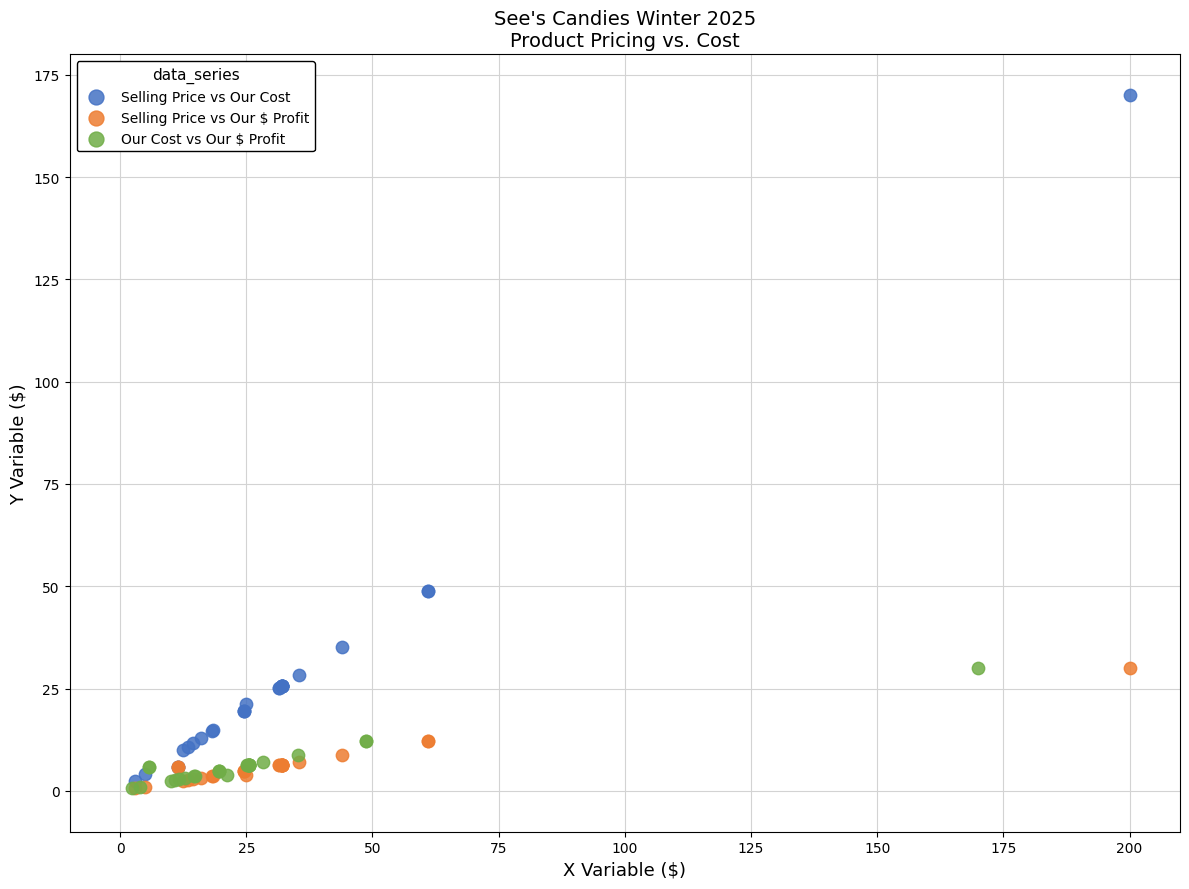

Which series has the widest spread of Y values?

Selling Price vs Our Cost